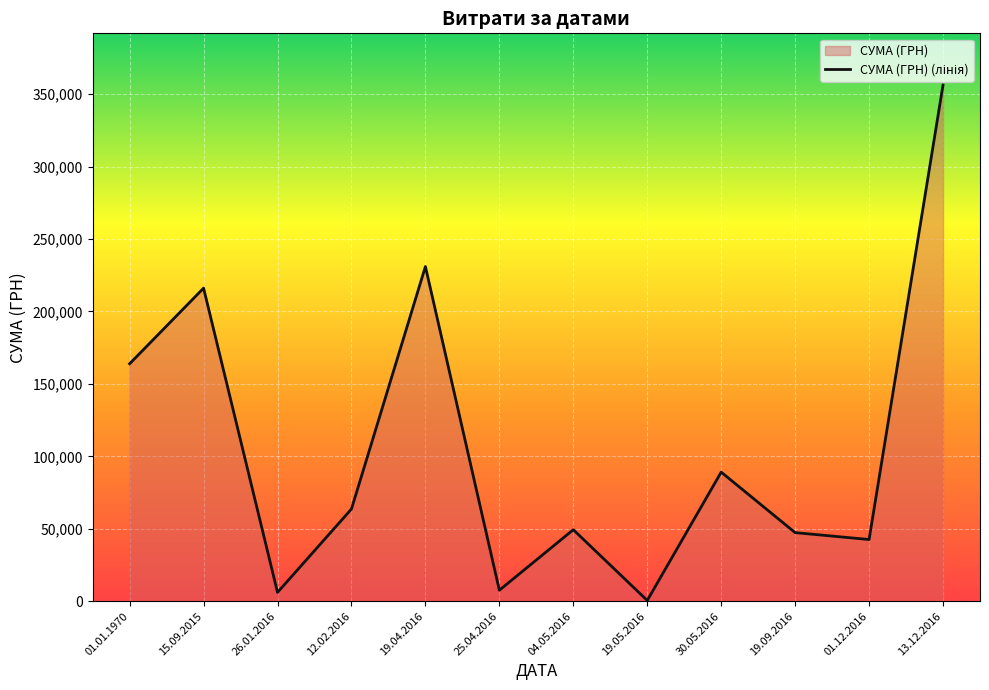

Reading left to right, transcribe all the data shown in this chart.

163895.6	216082.9	6105.7	63651.1	231004.4	7585.0	49362.0	528.0	89103.0	47349.0	42588.0	356303.5